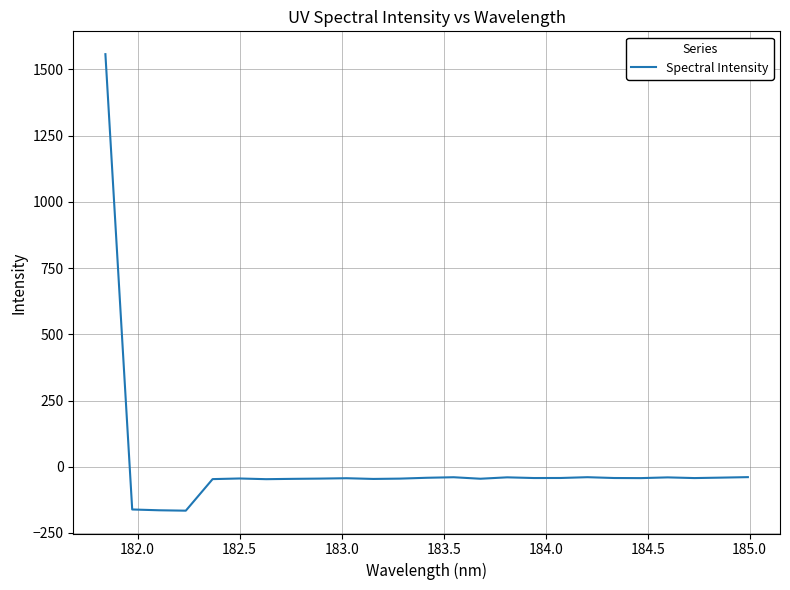

What is the average value?

6.5